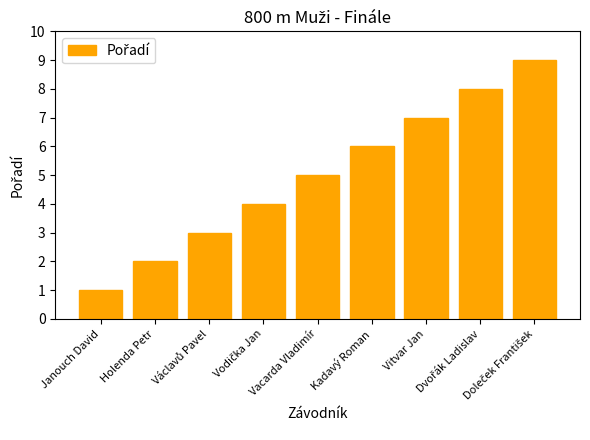

What is the sum of all values?

45